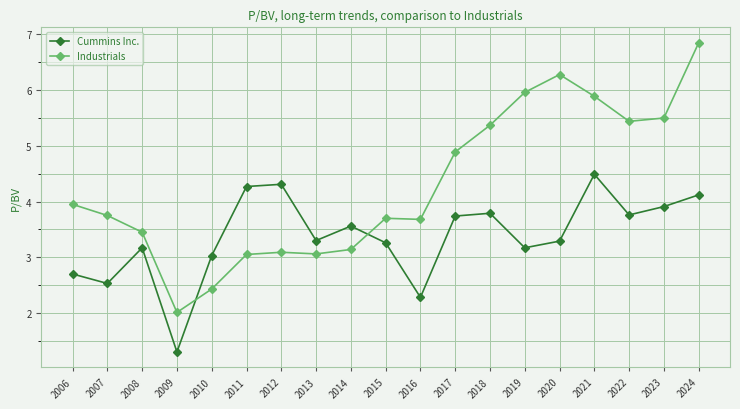

Which category has the highest value in the Cummins Inc. series?

2021